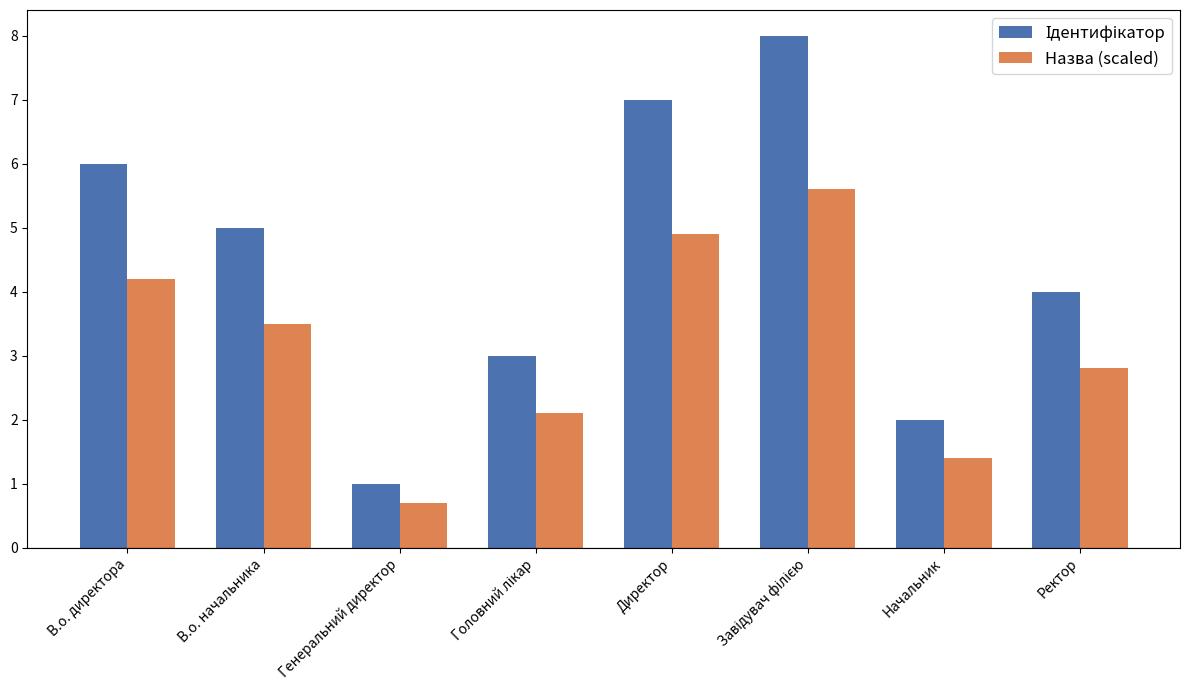

How many data points in Назва (scaled) are above 3?

4